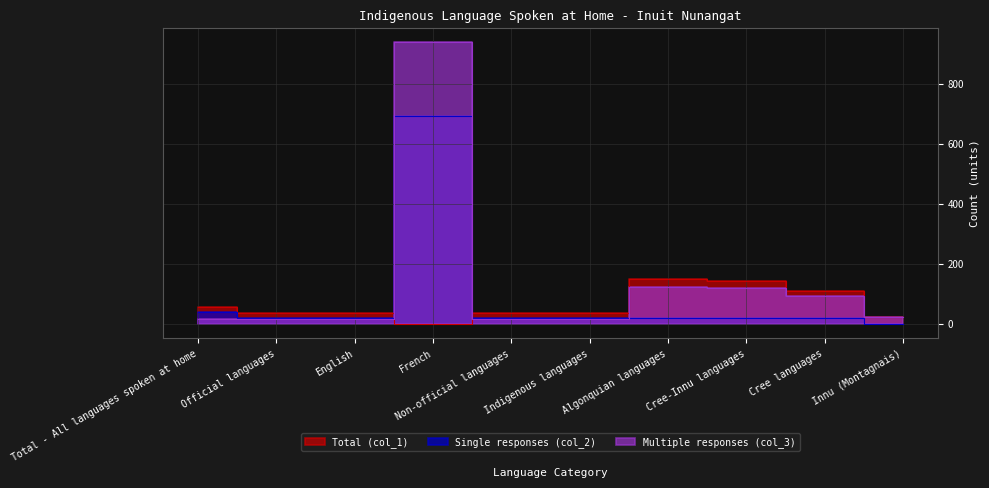

Reading left to right, what are all the values shown in this chart?

Total (col_1): 58.2	38.3	37.6	1.6	37.9	36.8	150.0	145.0	110.0	25.0
Single responses (col_2): 39.7	19.9	19.2	695.0	19.9	19.7	20.0	20.0	20.0	0.0
Multiple responses (col_3): 18.5	18.5	18.4	940.0	18.0	17.1	125.0	120.0	95.0	25.0